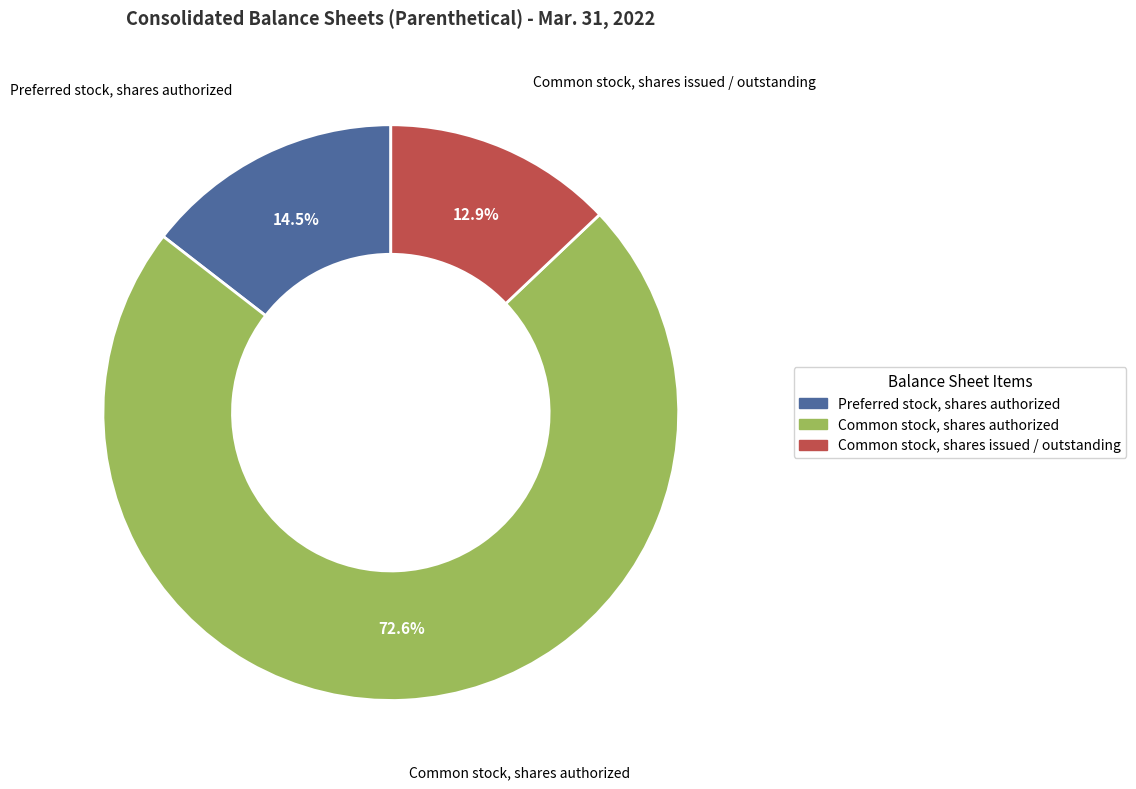

Is there a majority slice in this chart?

Yes